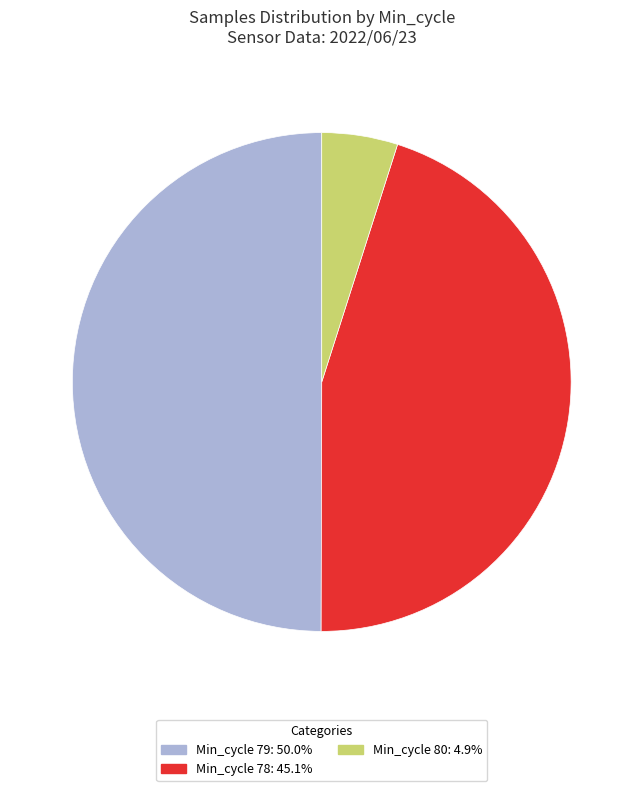

How many segments does this pie chart have?

3